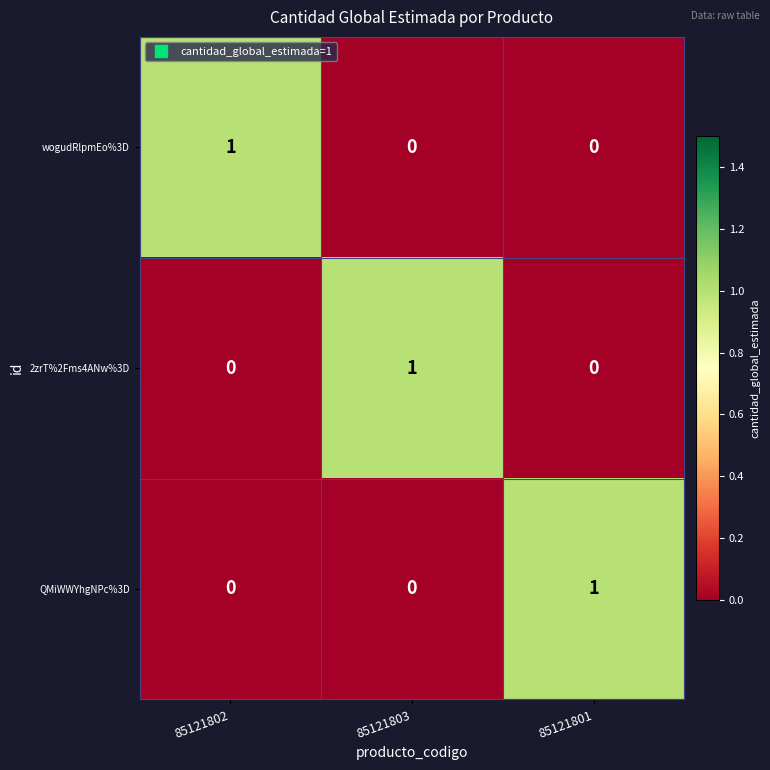

At how many categories does at least one series exceed 0?

3